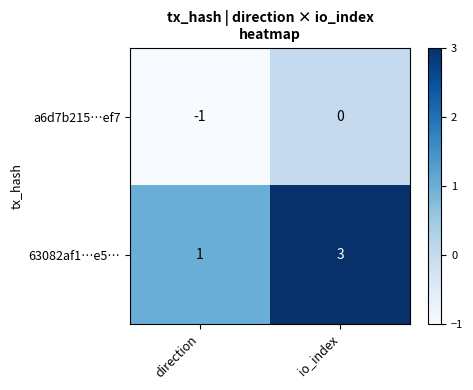

Reading left to right, list all the values displayed in this chart.

a6d7b215…ef7: direction=-1	io_index=0
63082af1…e5…: direction=1	io_index=3